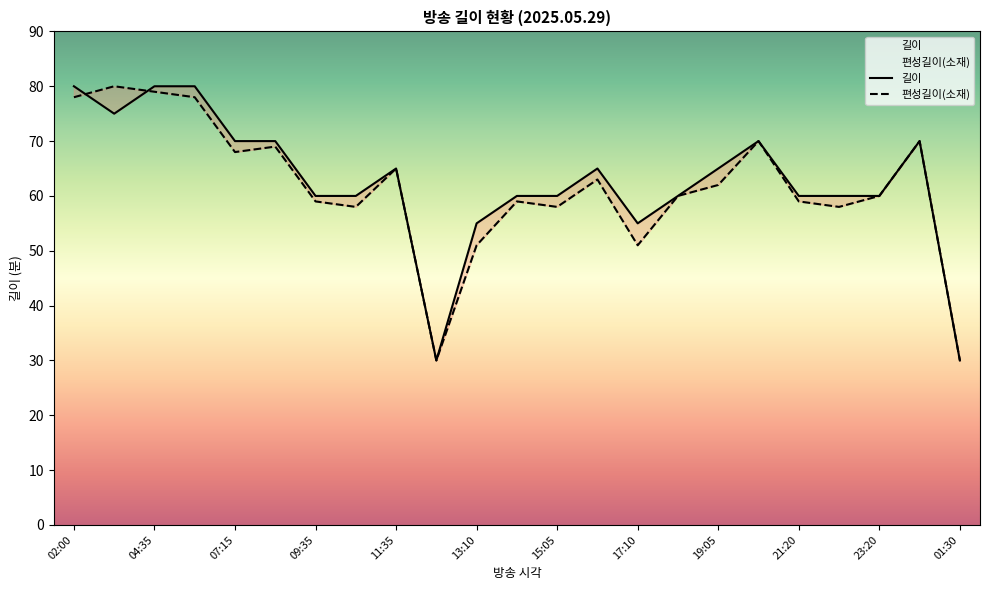

Reading right to left, extract all data points from this chart.

길이: 01:30=30	00:20=70	23:20=60	22:20=60	21:20=60	20:10=70	19:05=65	18:05=60	17:10=55	16:05=65	15:05=60	14:05=60	13:10=55	12:40=30	11:35=65	10:35=60	09:35=60	08:25=70	07:15=70	05:55=80	04:35=80	03:20=75	02:00=80
편성길이(소재): 01:30=30	00:20=70	23:20=60	22:20=58	21:20=59	20:10=70	19:05=62	18:05=60	17:10=51	16:05=63	15:05=58	14:05=59	13:10=51	12:40=30	11:35=65	10:35=58	09:35=59	08:25=69	07:15=68	05:55=78	04:35=79	03:20=80	02:00=78